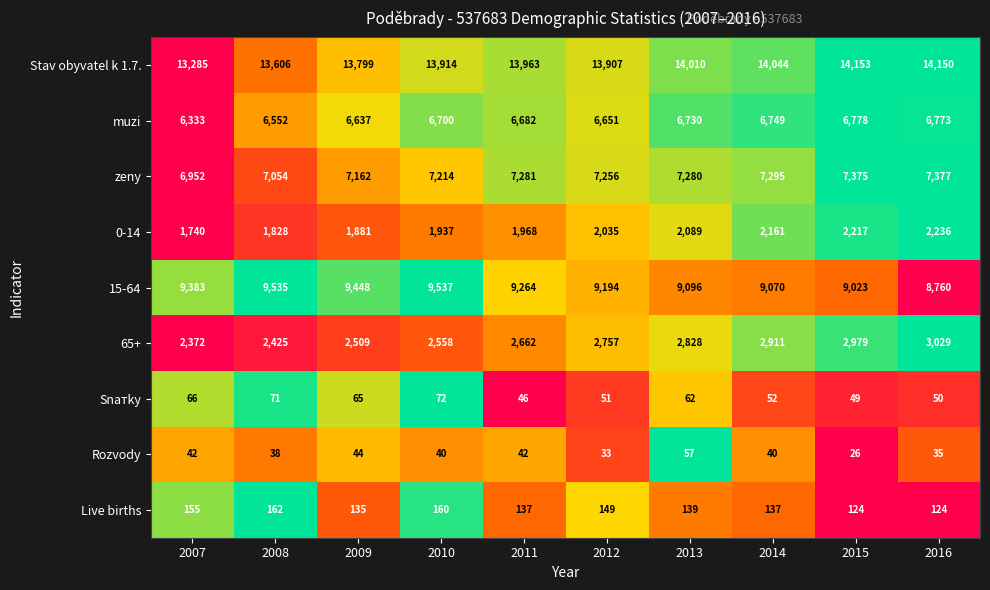

Rank the series by their maximum value, from lowest to highest.

Rozvody, Snатky, Live births, 0-14, 65+, muzi, zeny, 15-64, Stav obyvatel k 1.7.